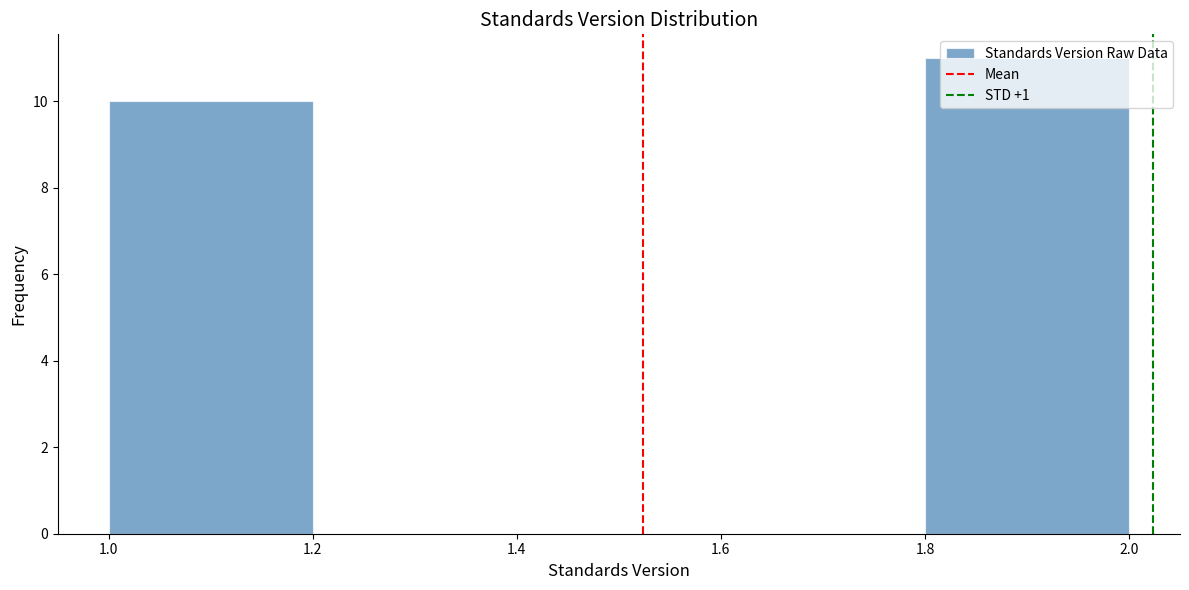

Which range on the x-axis has the tallest bar?

1.8 to 2.0